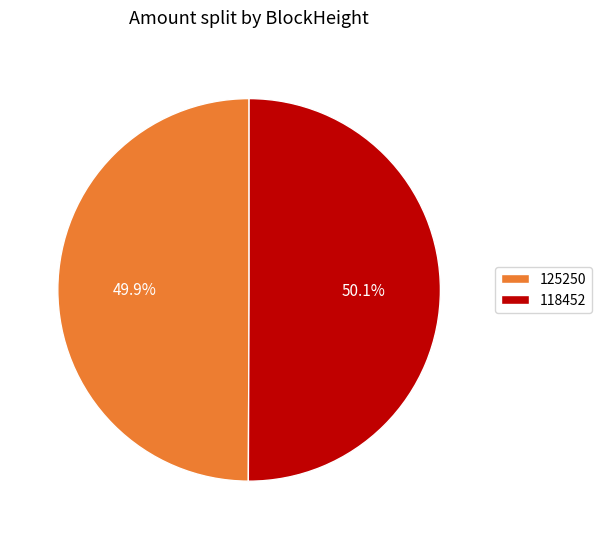

Is it true that 125250 is 11% of the pie?

False